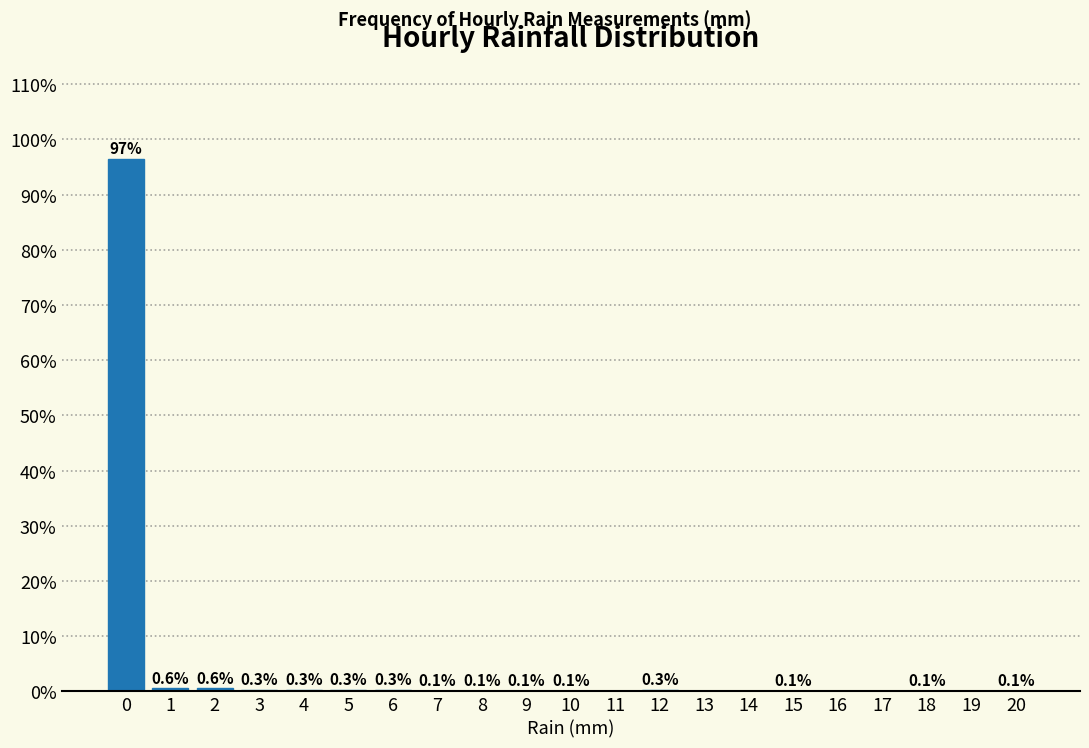

Over which range of the x-axis is the bar tallest?

-0.5 to 0.5